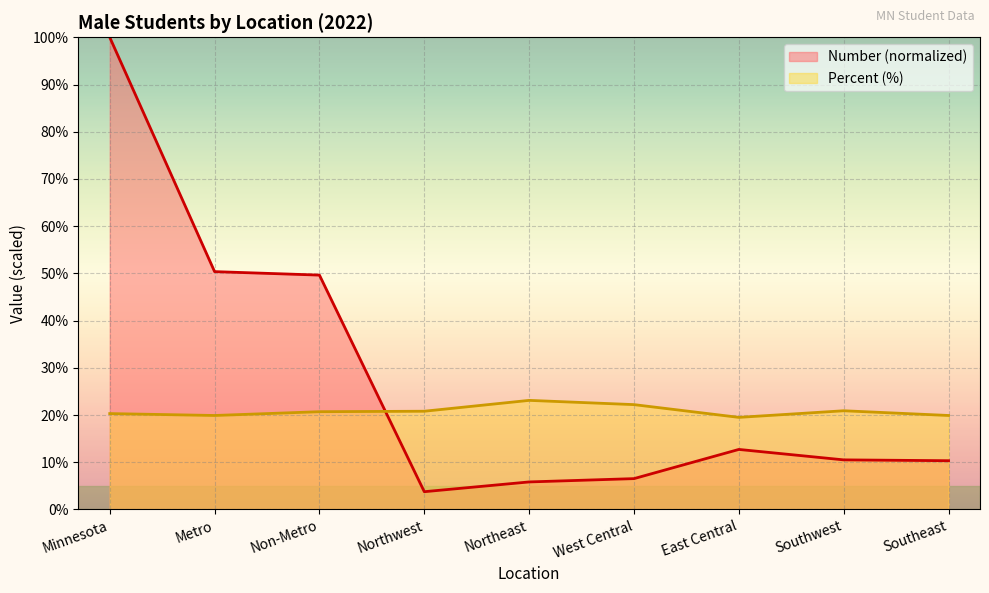

Which category has the highest value in the Percent series?

Northeast